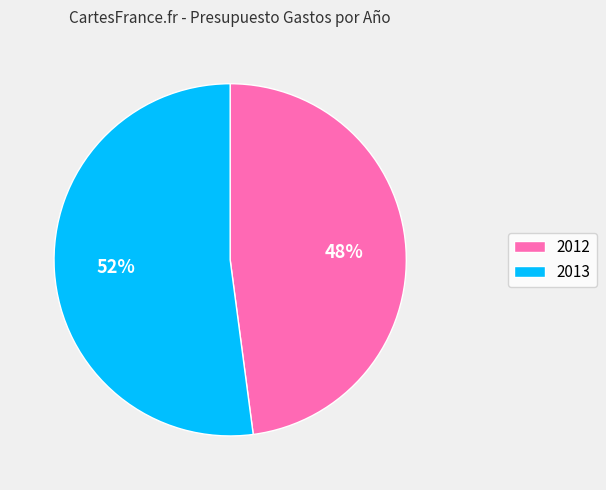

True or false: 2013 accounts for 62% of the total.

False